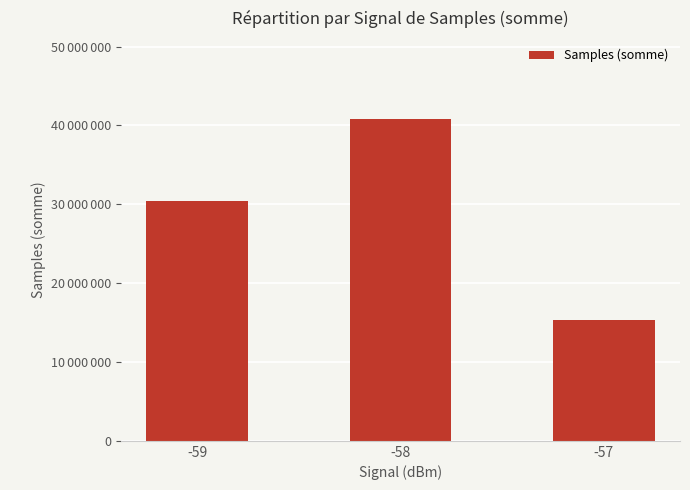

List the labels in order of value, smallest first.

-57, -59, -58